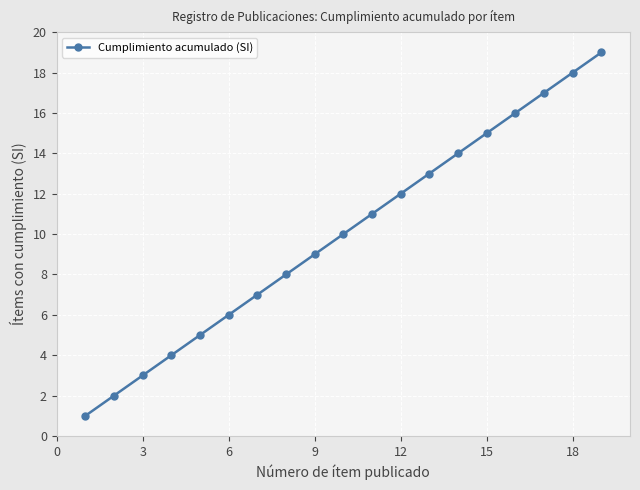

What is the greatest value displayed?

19